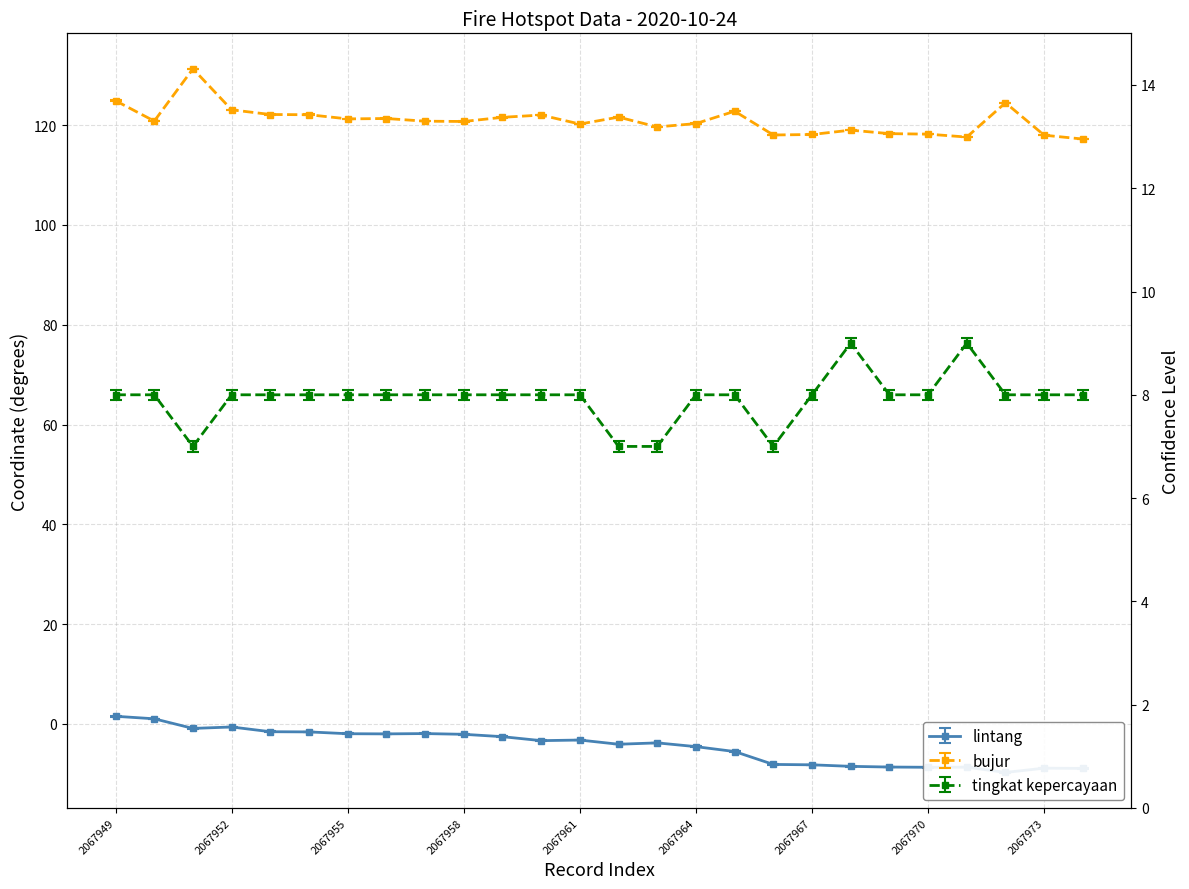

Is the value of lintang at 2067974 greater than the value of tingkat kepercayaan at 2067963?

No